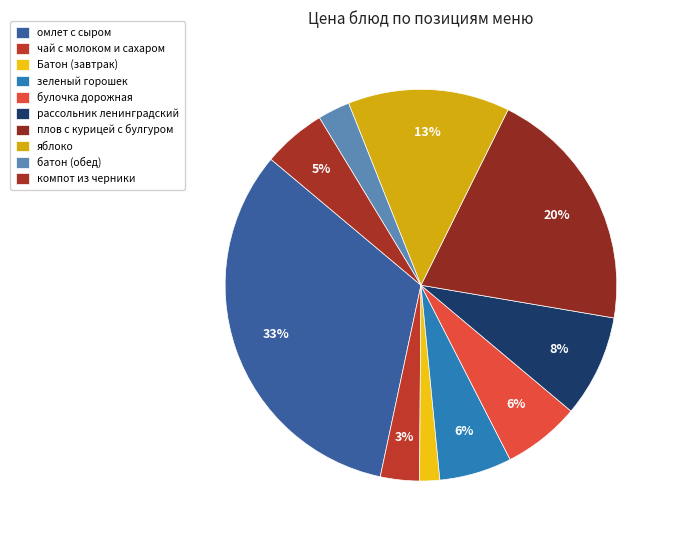

Count the number of slices in the pie.

10